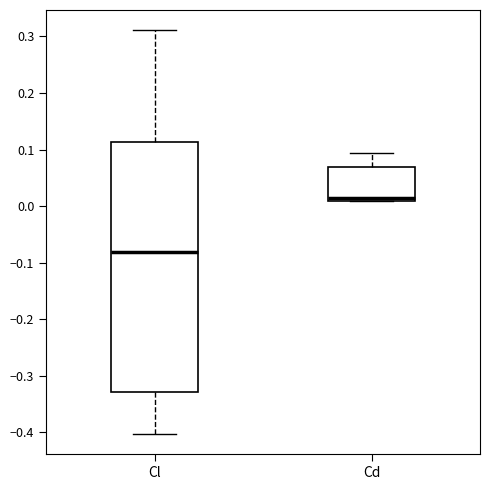

Reading left to right, read every box against the y-axis: the position of its median line, the range the box covers, and the ends of its whiskers. The values are not printed on the chart, so give them approximately, as read against the axis.

Cl: median -0.08, box -0.33 to 0.11, whiskers -0.40 to 0.31
Cd: median 0.01 (just above the box's lower edge), box 0.01 to 0.07, whiskers 0.01 to 0.09